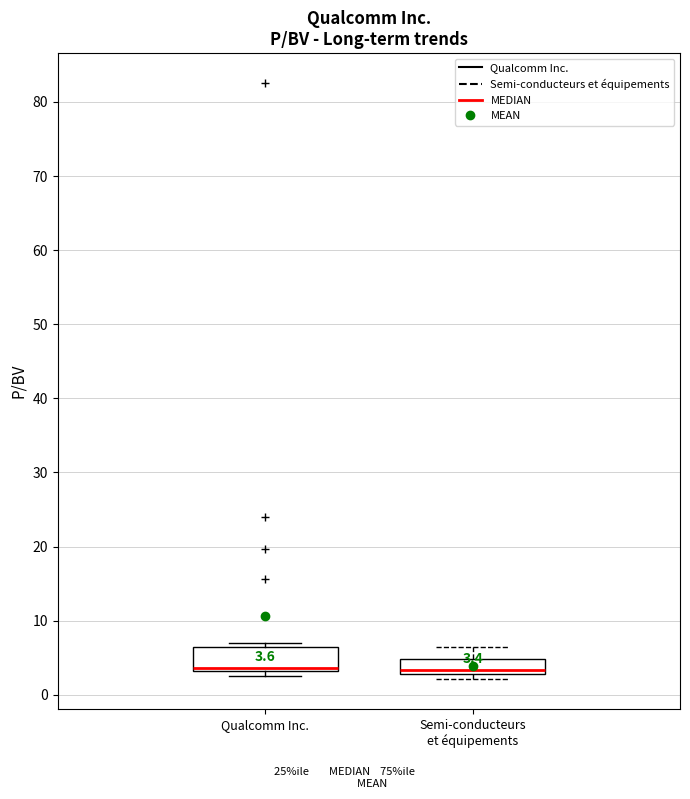

Which box is the tallest, from its lower edge to its upper edge?

Qualcomm Inc.